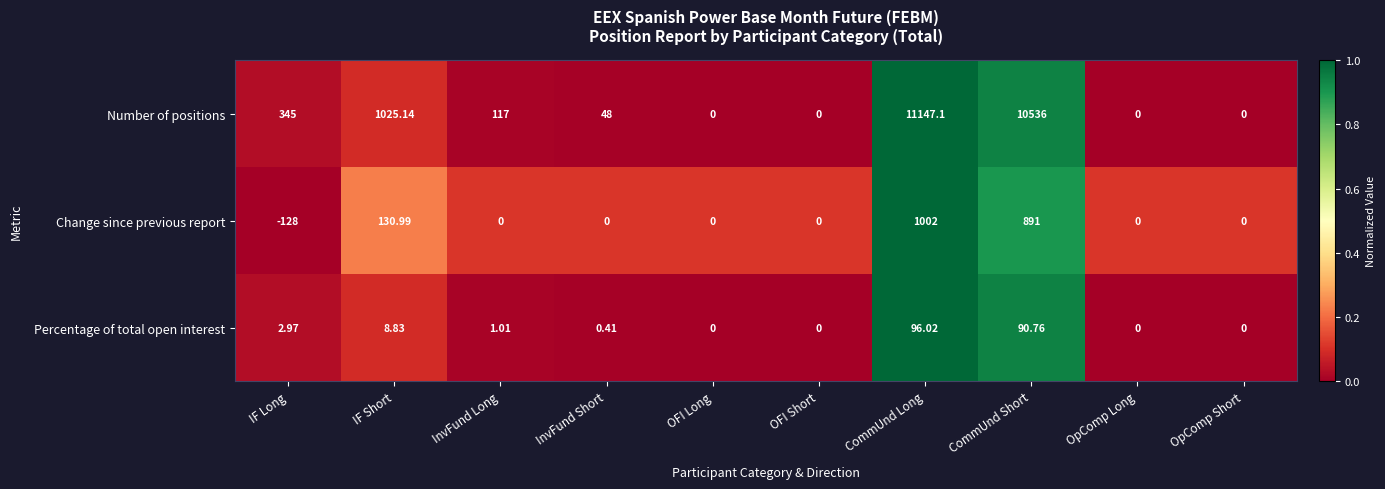

Which series has the largest range (max minus min)?

Number of positions